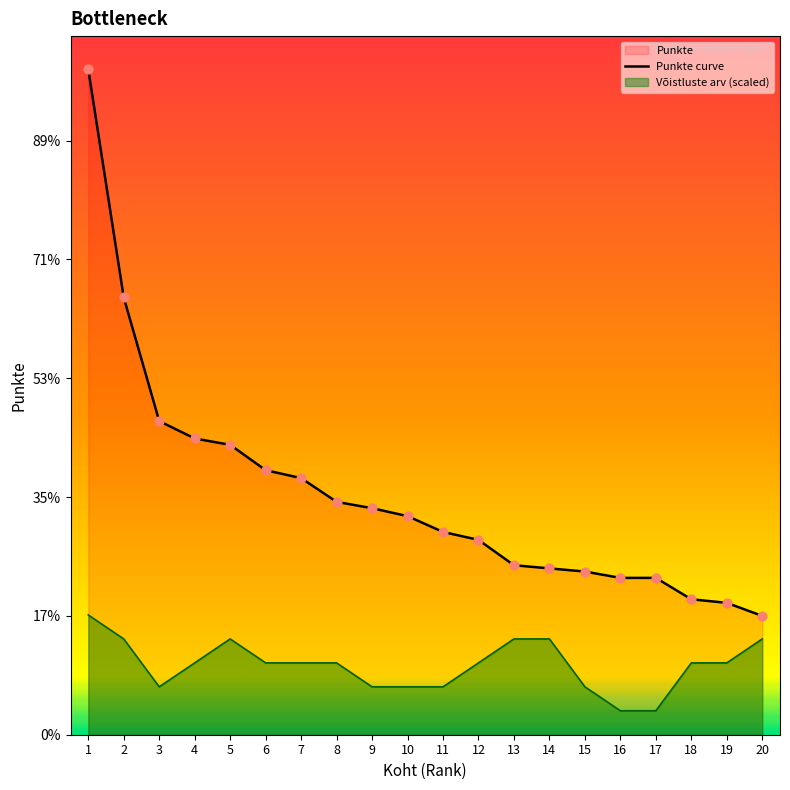

Between 15 and 5, which is larger?

5